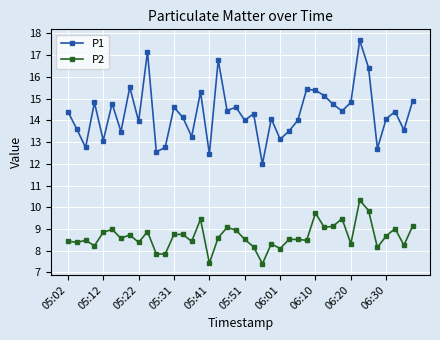

True or false: P2 and P1 intersect in this chart.

False